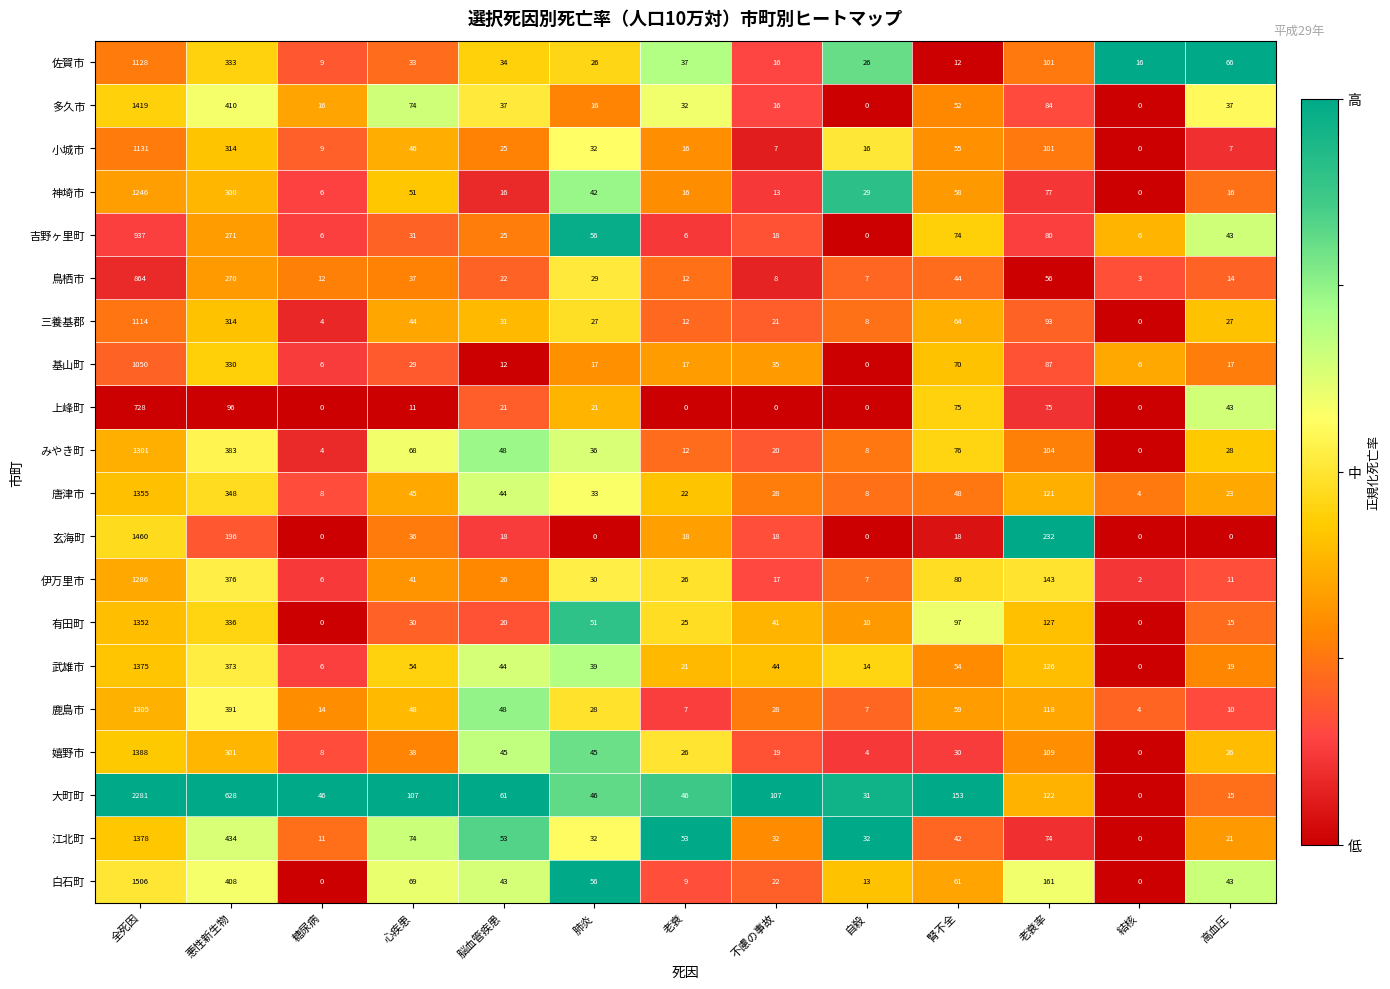

List the series in order of their peak value, lowest first.

上峰町, 鳥栖市, 吉野ヶ里町, 基山町, 三養基郡, 佐賀市, 小城市, 神埼市, 伊万里市, みやき町, 鹿島市, 有田町, 唐津市, 武雄市, 江北町, 嬉野市, 多久市, 玄海町, 白石町, 大町町